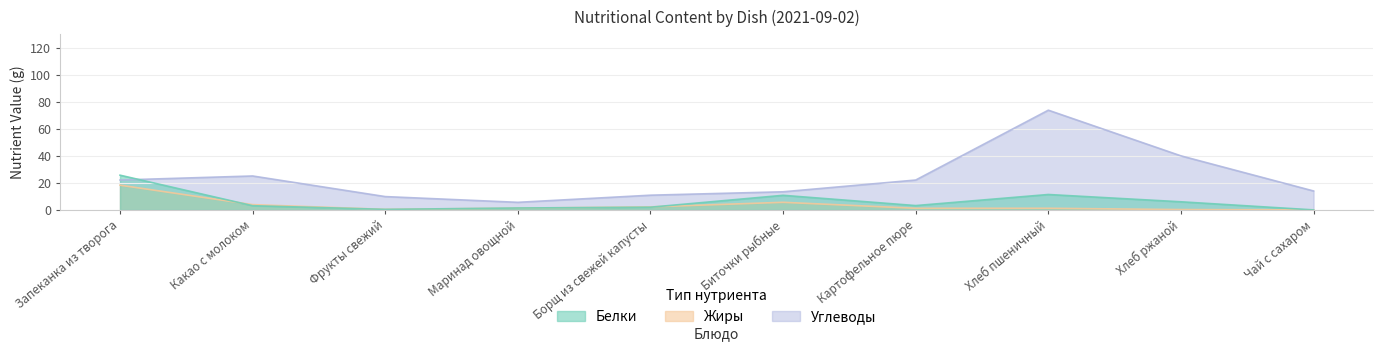

Reading left to right, list all the values displayed in this chart.

Белки: Запеканка из творога=25.7	Какао с молоком=3.1	Фрукты свежий=0.4	Маринад овощной=1.4	Борщ из свежей капусты=2.0	Биточки рыбные=10.8	Картофельное пюре=3.2	Хлеб пшеничный=11.4	Хлеб ржаной=6.0	Чай с сахаром=0.0
Жиры: Запеканка из творога=18.3	Какао с молоком=3.9	Фрукты свежий=0.4	Маринад овощной=1.3	Борщ из свежей капусты=2.2	Биточки рыбные=5.6	Картофельное пюре=1.2	Хлеб пшеничный=1.2	Хлеб ржаной=0.2	Чай с сахаром=0.0
Углеводы: Запеканка из творога=22.1	Какао с молоком=25.1	Фрукты свежий=9.8	Маринад овощной=5.6	Борщ из свежей капусты=10.9	Биточки рыбные=13.4	Картофельное пюре=22.1	Хлеб пшеничный=73.8	Хлеб ржаной=40.0	Чай с сахаром=14.0